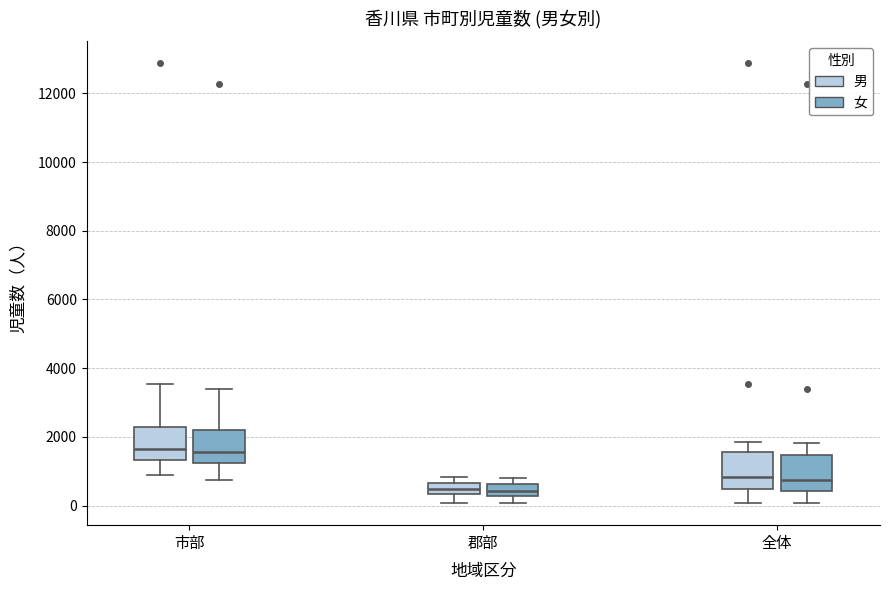

Where is the lower edge of the box for 郡部 (男) on the y-axis? The values are not printed on the chart, so give them approximately, as read against the axis.

400